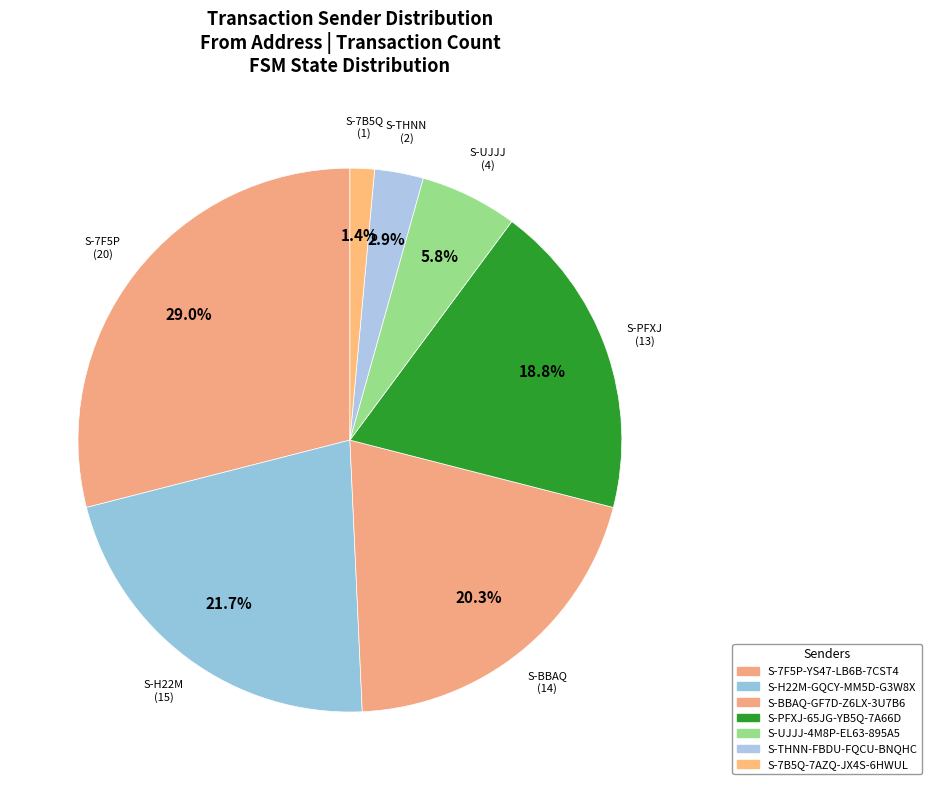

Does S-THNN-FBDU-FQCU-BNQHC account for over 50% of the chart?

No